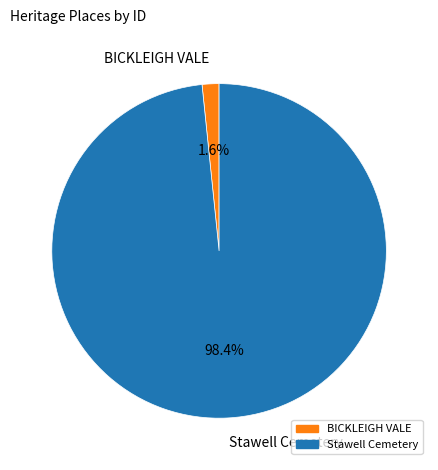

To the nearest percent, what is the difference between the largest and smallest slice percentages?

97%